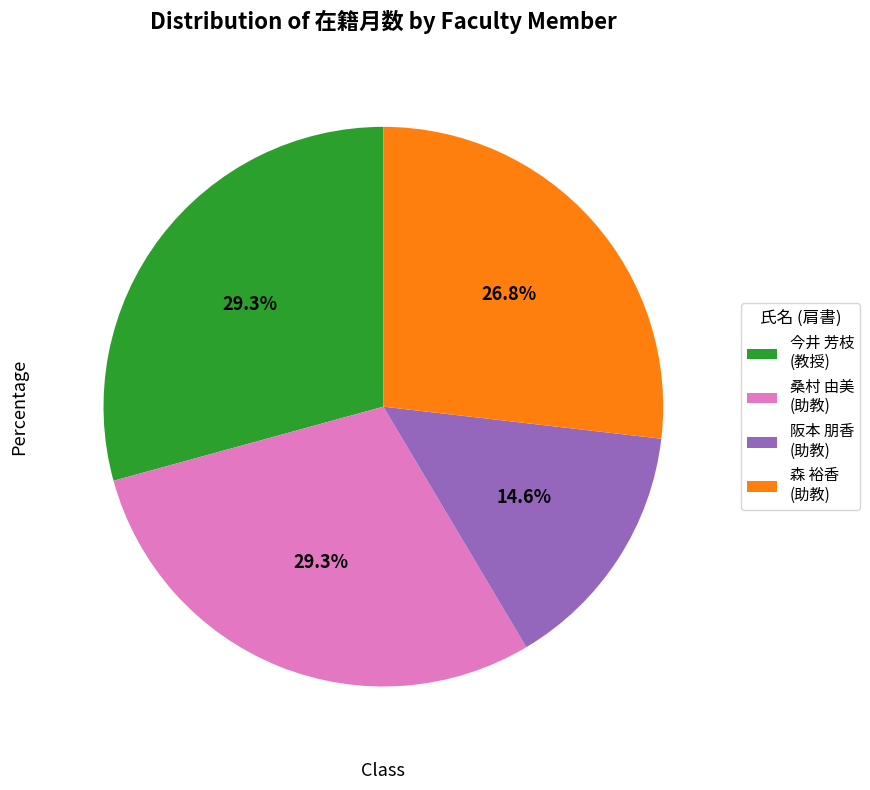

Between 今井 芳枝 (教授) and 阪本 朋香 (助教), which is larger?

今井 芳枝 (教授)